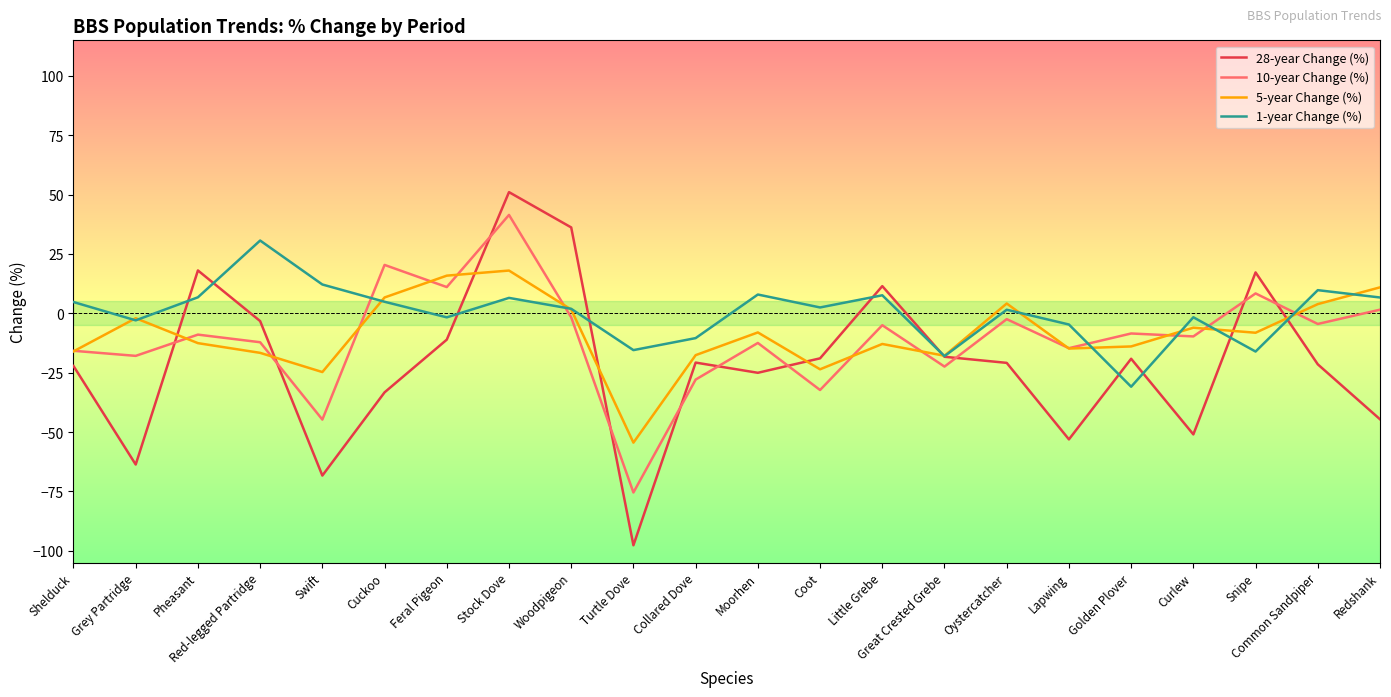

What is the lowest value of the 10-year Change (%) series?

-75.5